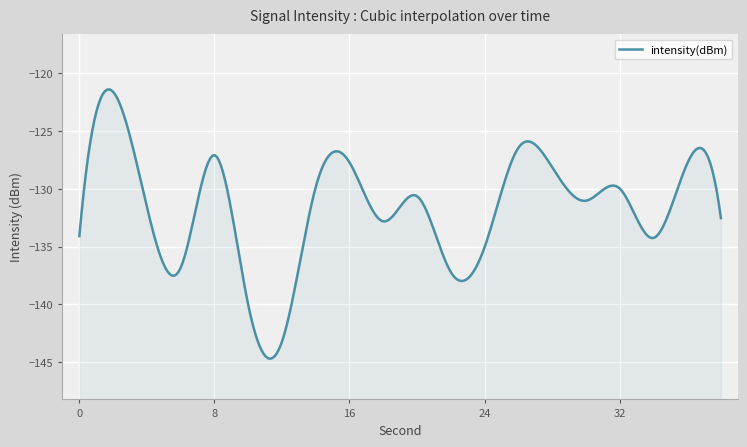

Reading right to left, extract all data points from this chart.

38=-132.5	36=-127.8	34=-134.3	32=-130.0	30=-131.0	28=-128.1	26=-126.5	24=-135.1	22=-137.2	20=-130.6	18=-132.8	16=-127.7	14=-129.9	12=-143.2	10=-140.0	8=-127.1	6=-136.8	4=-131.6	2=-121.6	0=-134.1